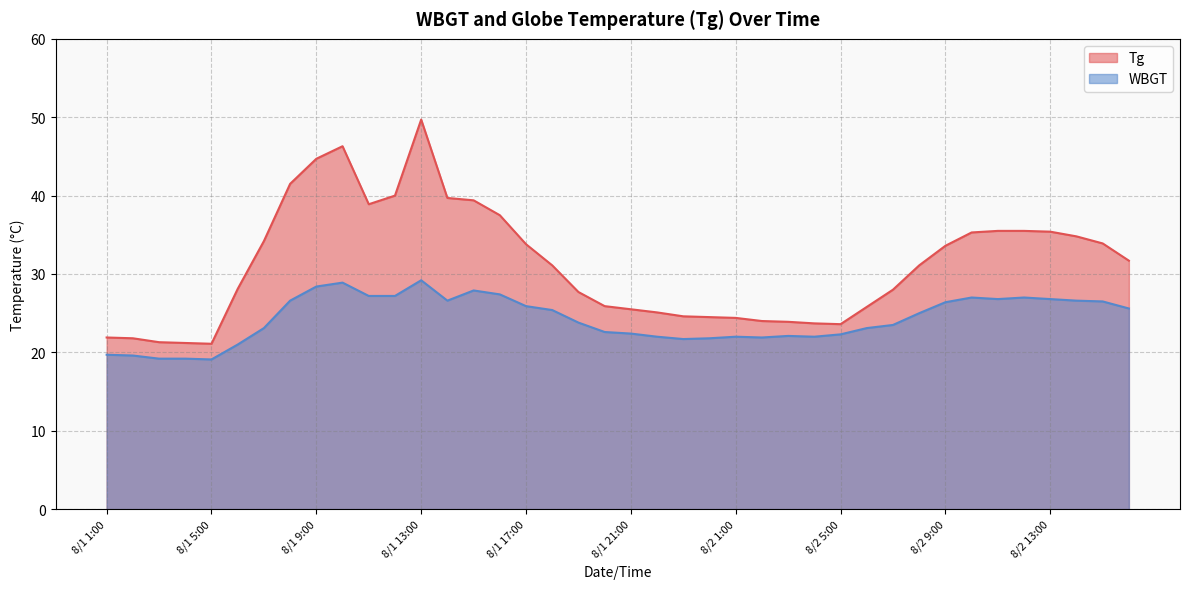

What is the total value across all series at 8/1 19:00?

51.5